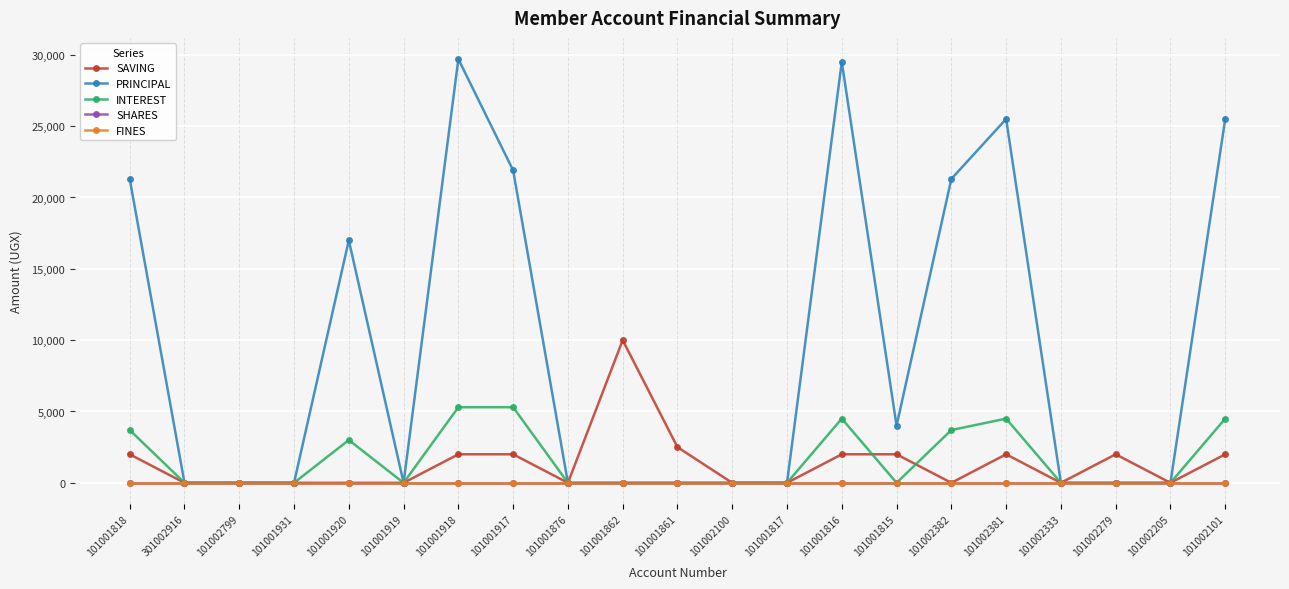

Does the chart have visible grid lines?

Yes